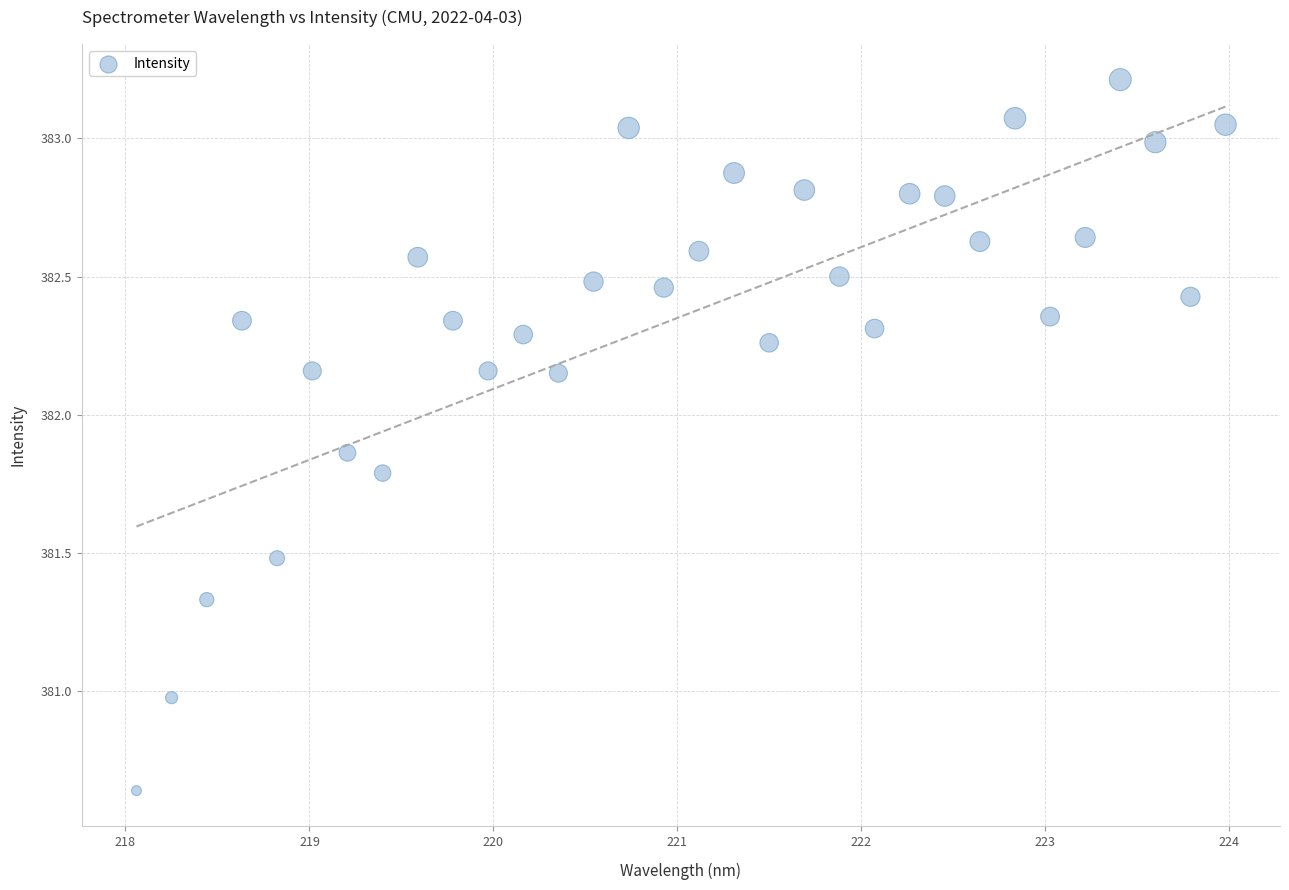

What is the range of X values (max minus min)?

5.9